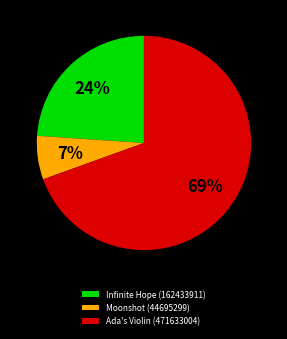

To the nearest percent, what percentage of the pie is Ada's Violin (471633004)?

69%